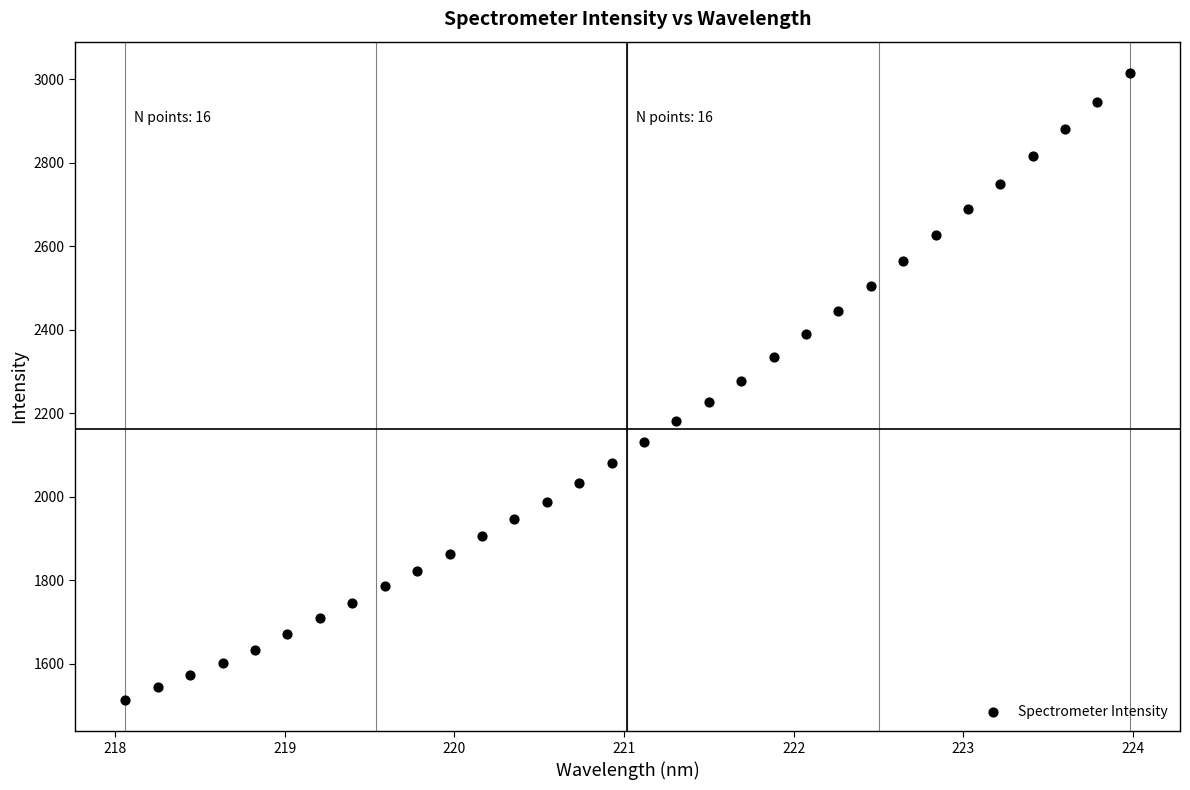

What is the range of Y values (max minus min)?

1502.7